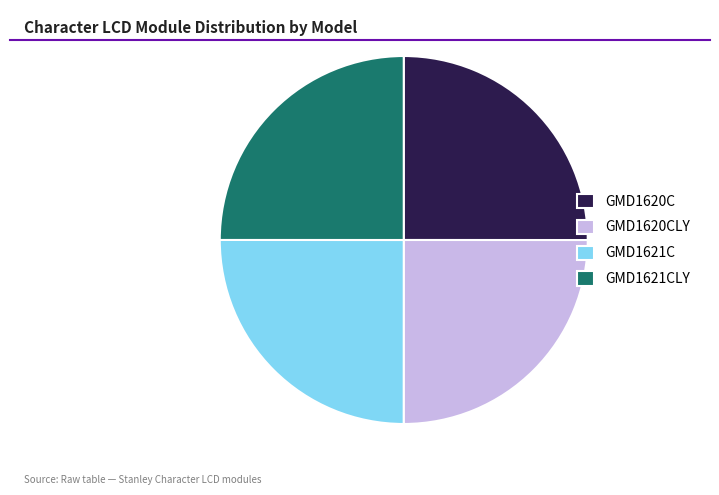

Is there any slice that represents more than half of the pie?

No